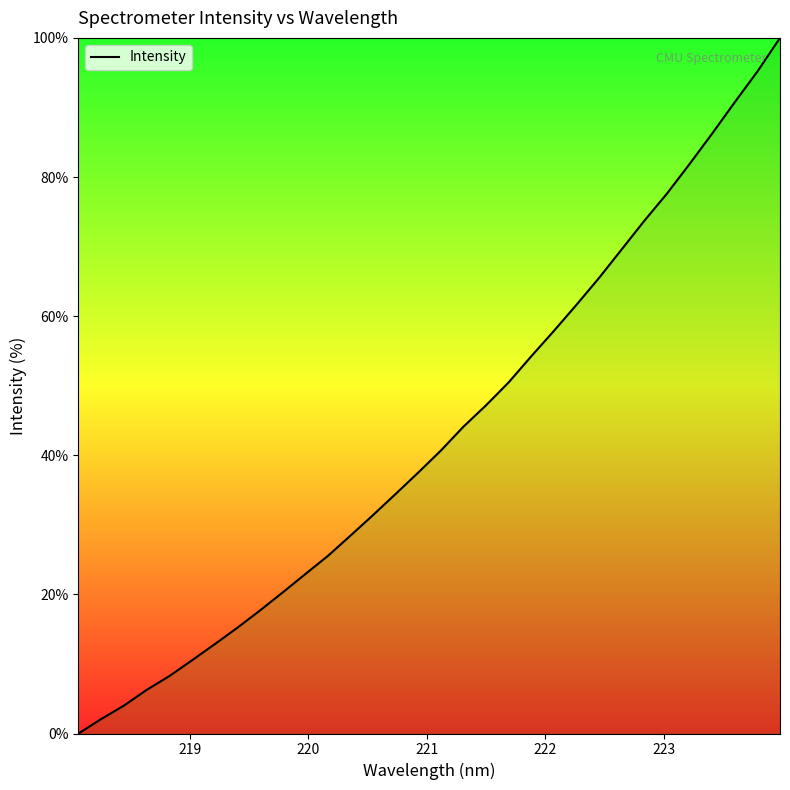

What is the maximum value shown in the chart?

100.0